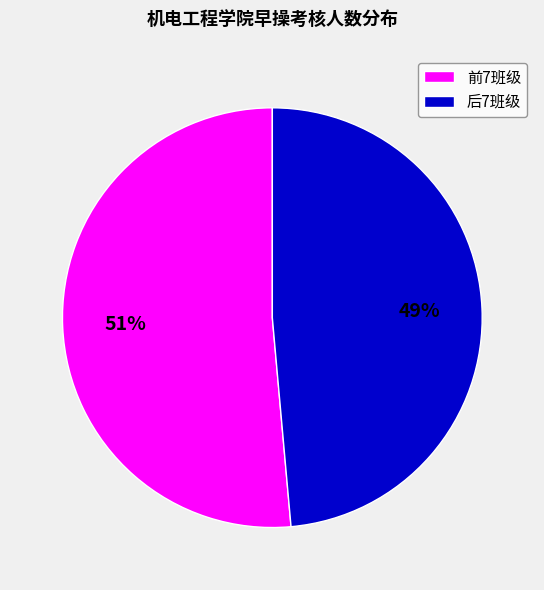

Does any single category account for the majority?

Yes